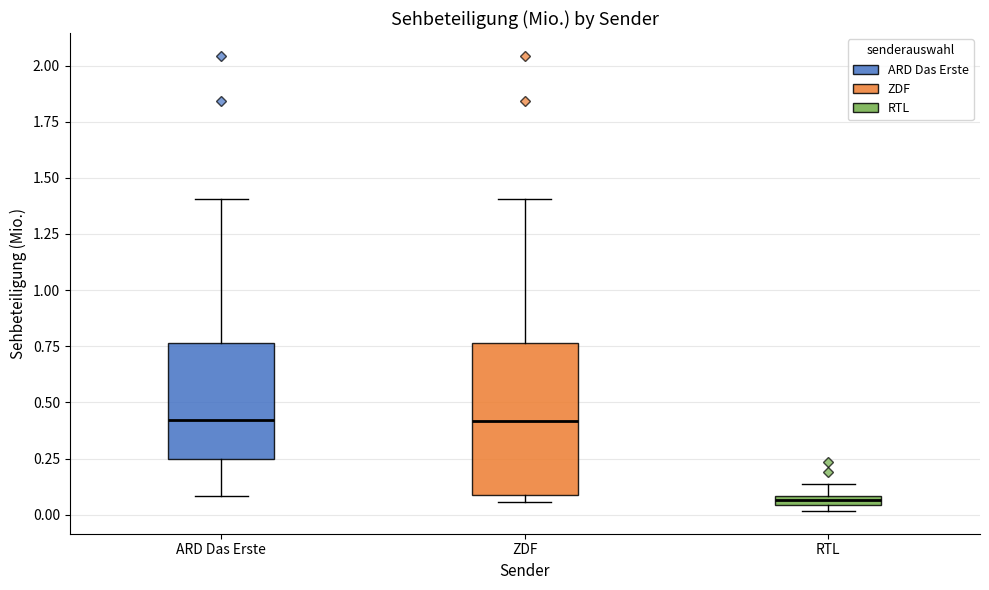

Where does the lower whisker of the box for ARD Das Erste end on the y-axis? The values are not printed on the chart, so give them approximately, as read against the axis.

0.10